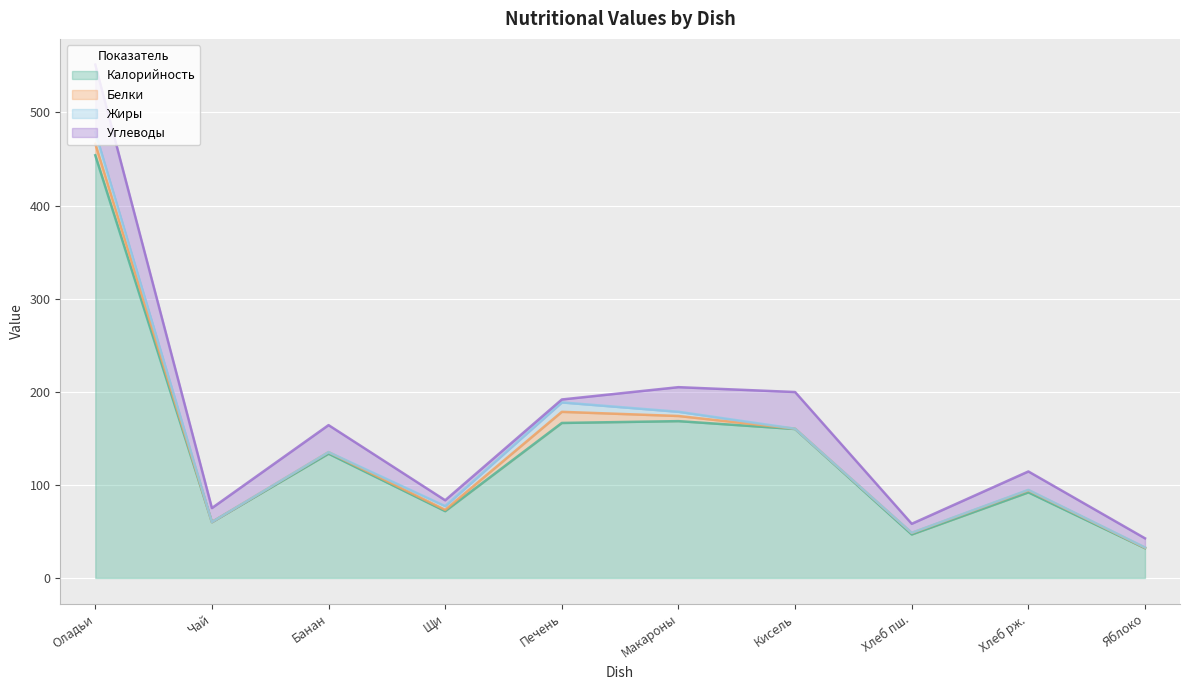

Where is Углеводы nearest to the value 37?

Кисель витаминизированный